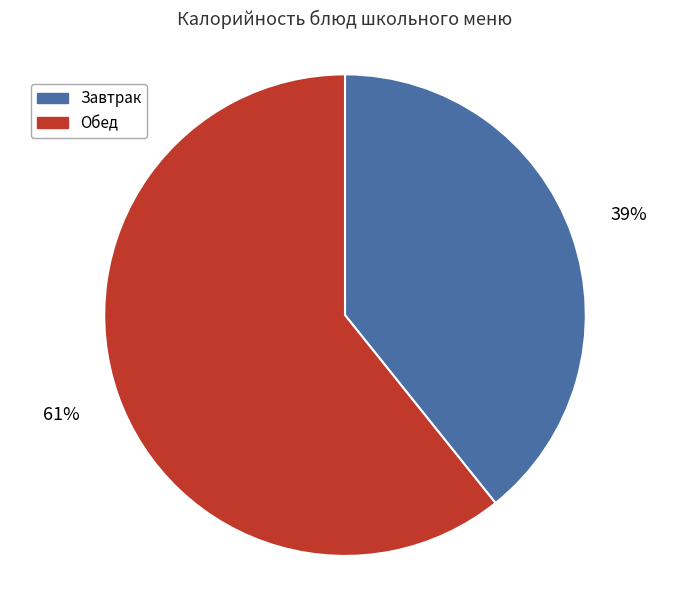

What percentage is the Завтрак slice, to the nearest percent?

39%